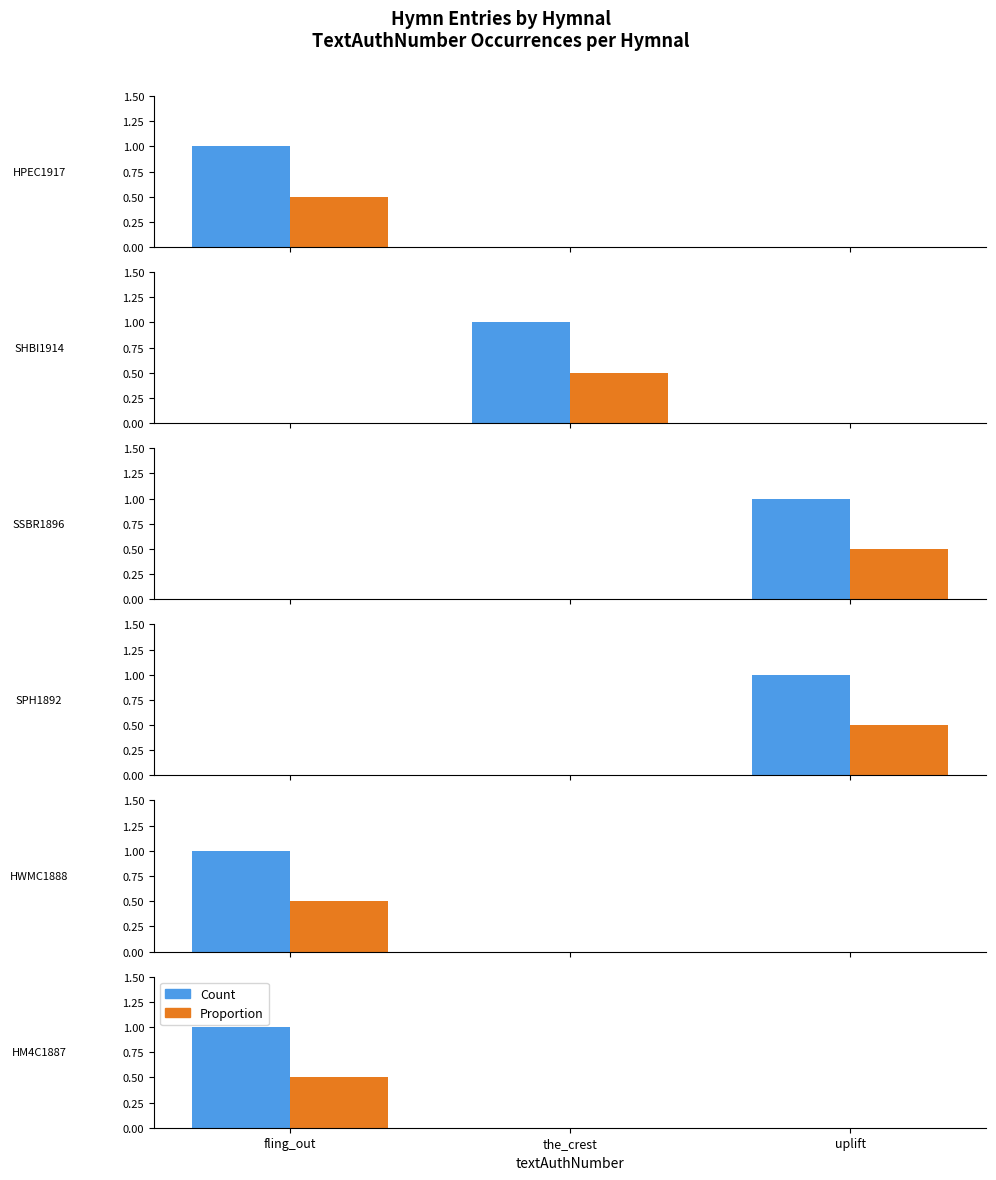

Rank the series at the_crest from lowest to highest value.

Count, Proportion